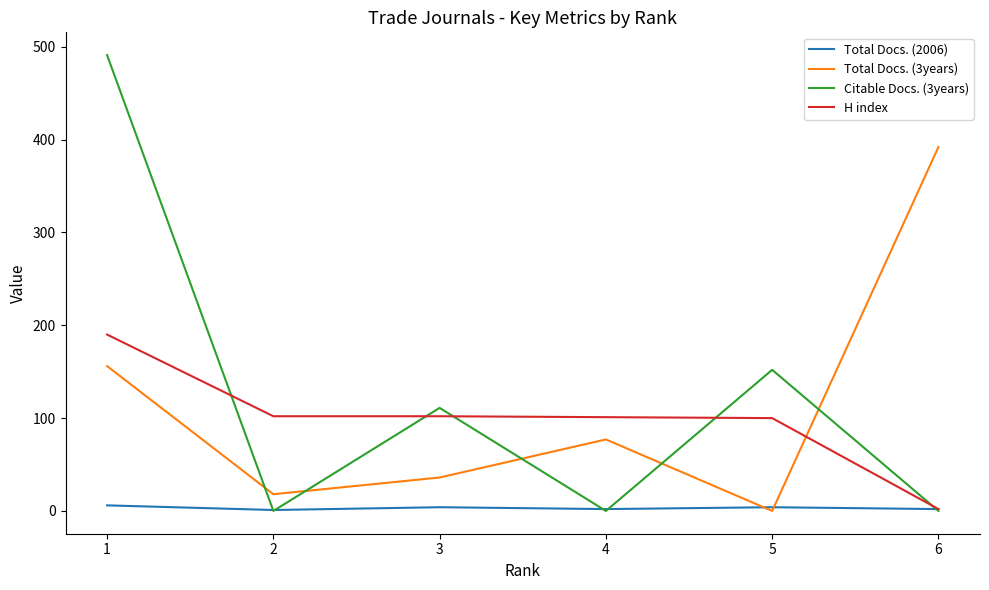

At how many categories does at least one series exceed 309?

2